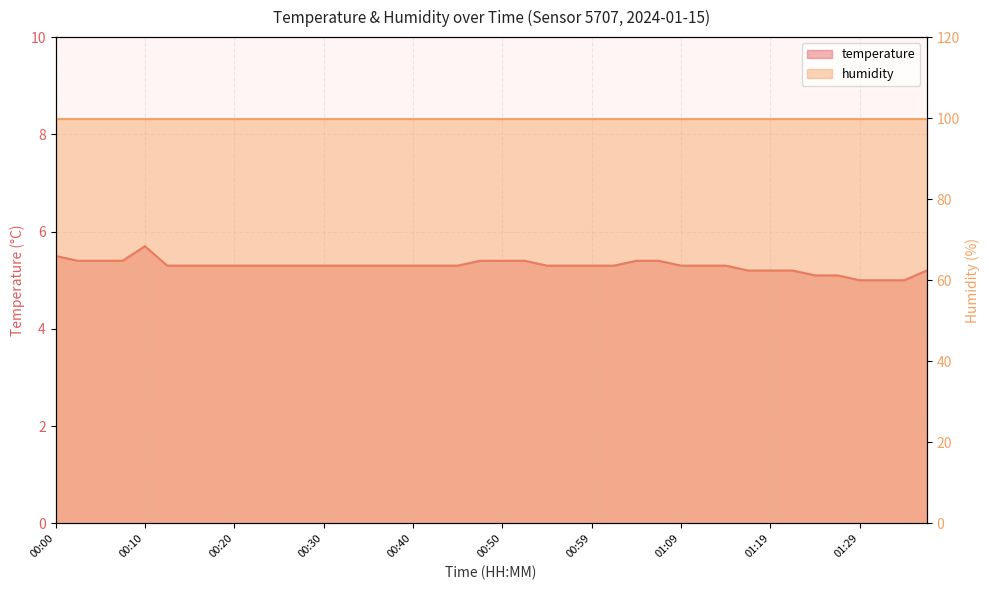

Count the values in the range 5 to 6.

40